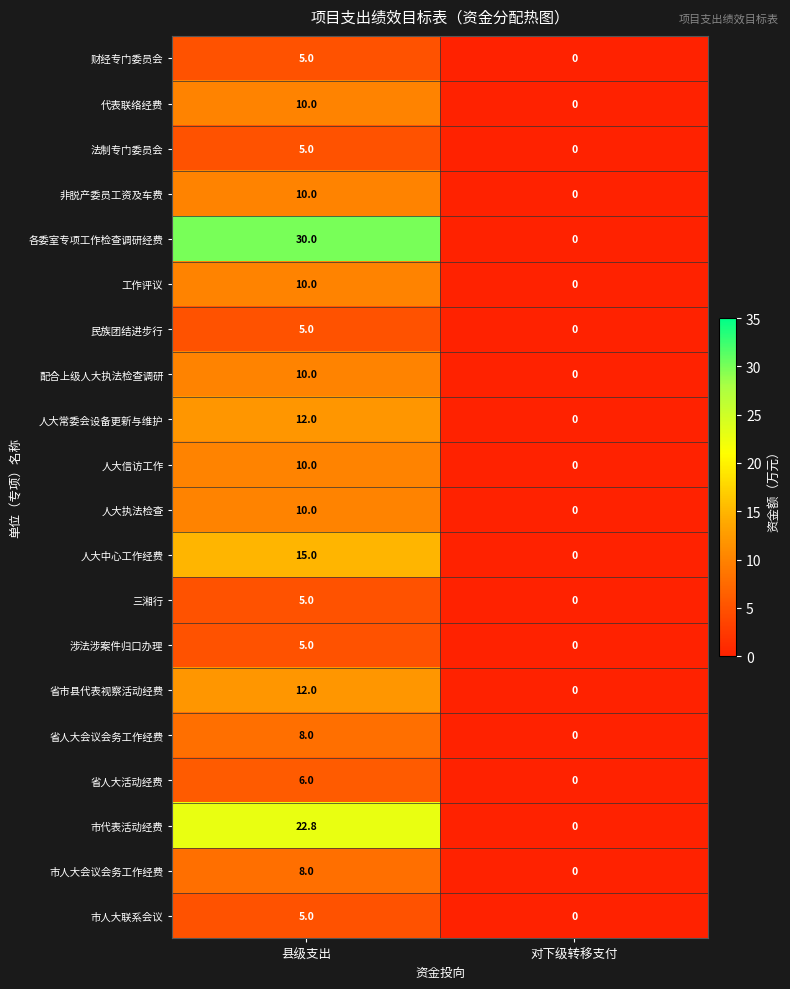

What is the sum of all 三湘行 values?

5.0